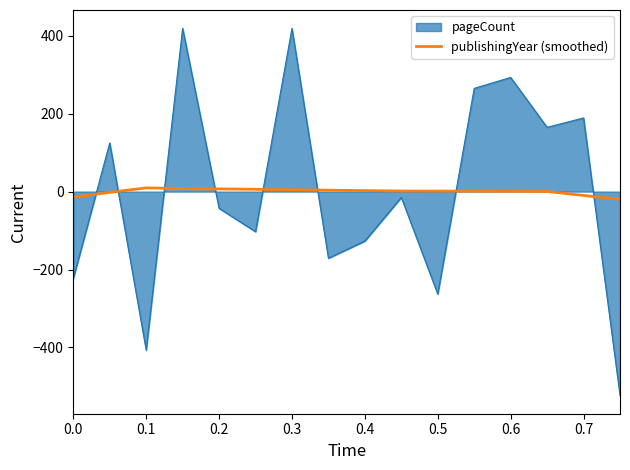

After their last crossing, which series has the higher values: pageCount or publishingYear (smoothed)?

publishingYear (smoothed)